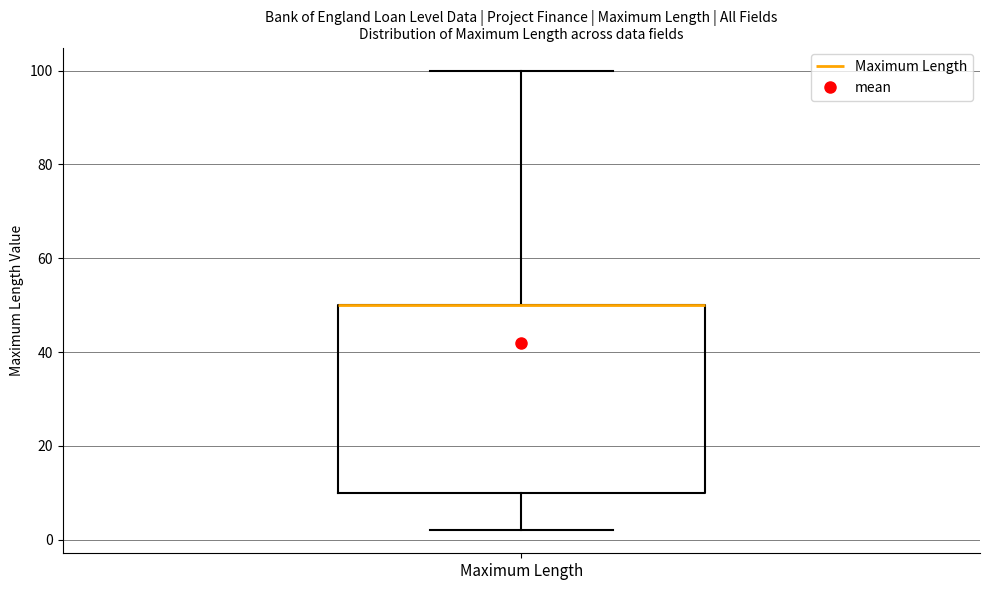

Where does the lower whisker of the box for Maximum Length end on the y-axis? The values are not printed on the chart, so give them approximately, as read against the axis.

2